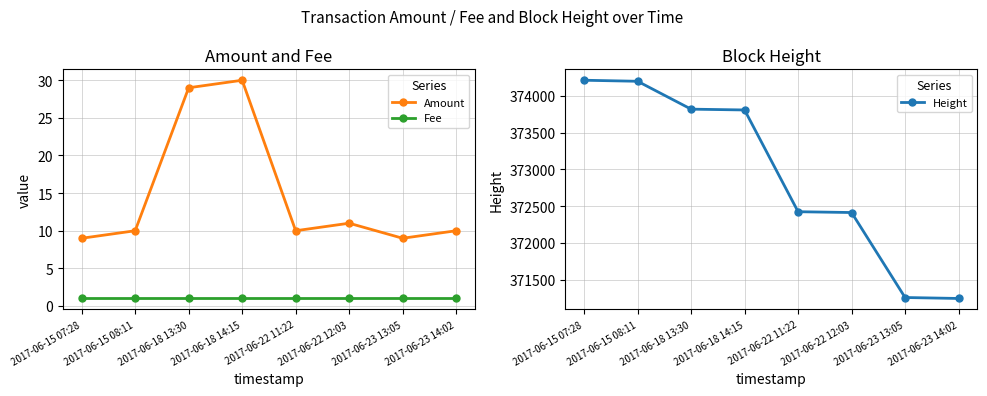

How many data points in Height are less than 373808?

4